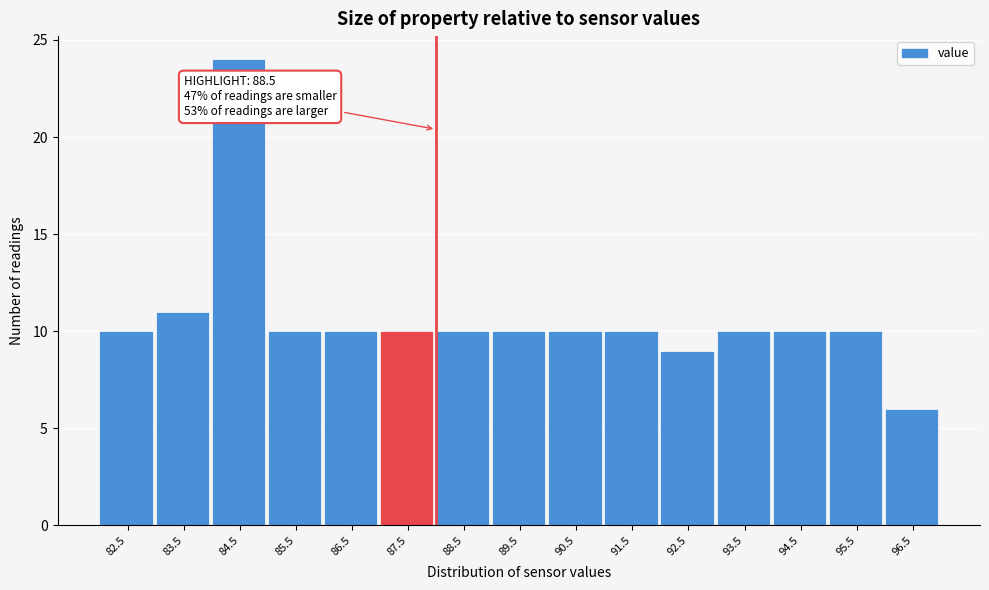

Reading left to right, transcribe all the data shown in this chart.

10	11	24	10	10	10	10	10	10	10	9	10	10	10	6